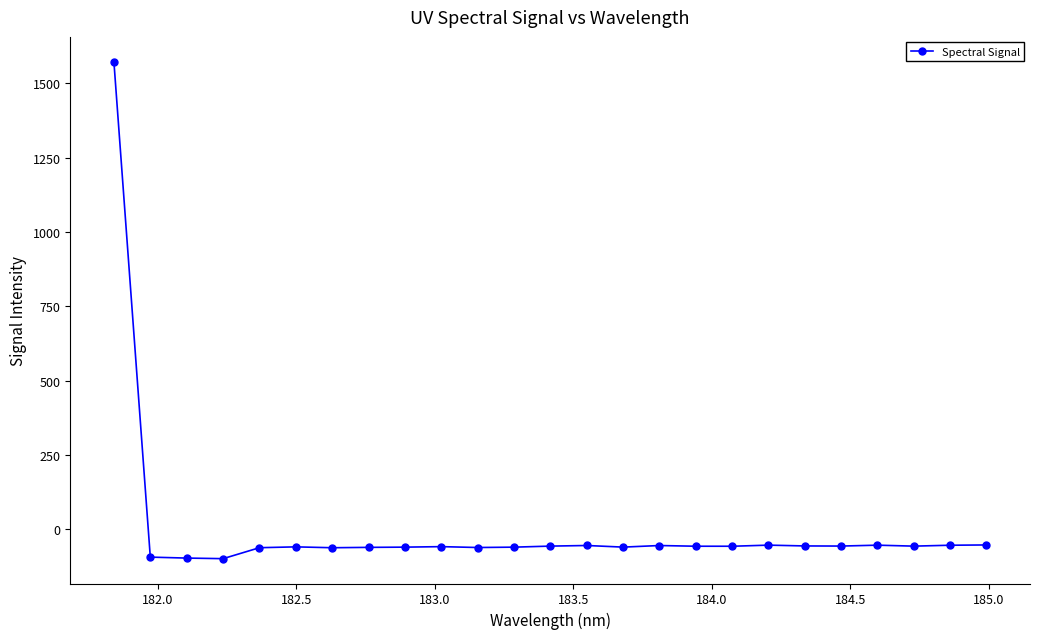

What is the sum of all values?

94.2